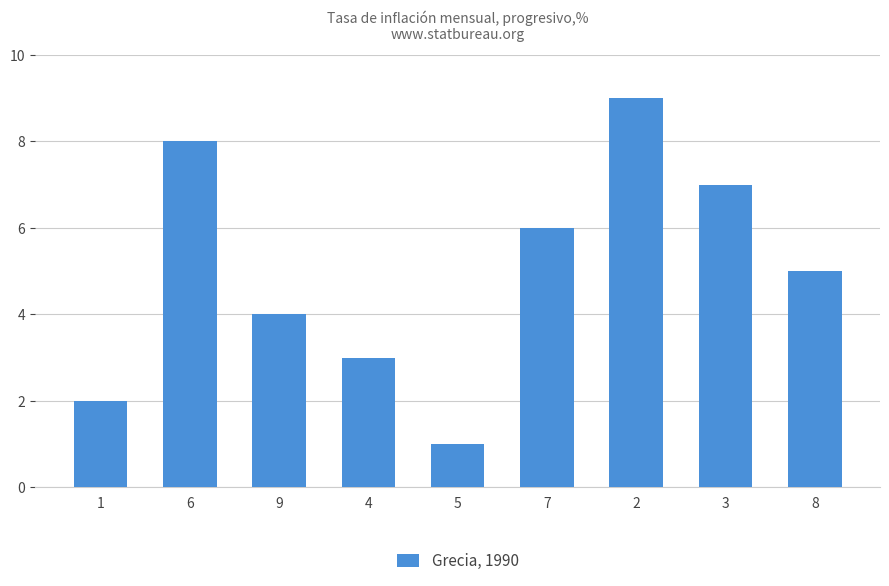

What value does the data have at 7?

6